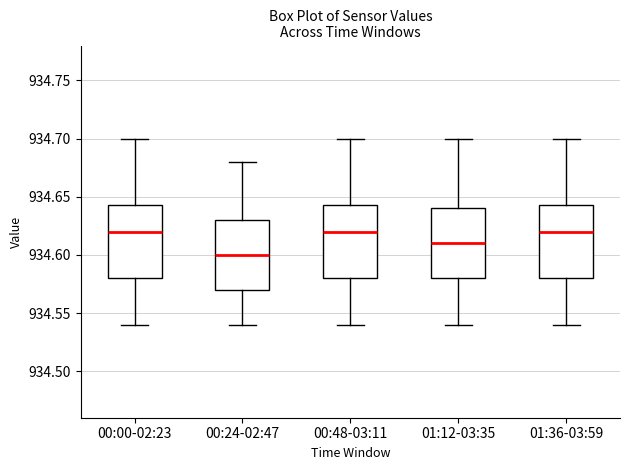

Reading left to right, transcribe this box plot: for each box, give where its median line is, the range the box spans, and where its two whiskers end, as read against the y-axis. The values are not printed on the chart, so give them approximately, as read against the axis.

00:00-02:23: median 934.620, box 934.580 to 934.645, whiskers 934.540 to 934.700
00:24-02:47: median 934.600, box 934.570 to 934.630, whiskers 934.540 to 934.680
00:48-03:11: median 934.620, box 934.580 to 934.645, whiskers 934.540 to 934.700
01:12-03:35: median 934.610, box 934.580 to 934.640, whiskers 934.540 to 934.700
01:36-03:59: median 934.620, box 934.580 to 934.645, whiskers 934.540 to 934.700